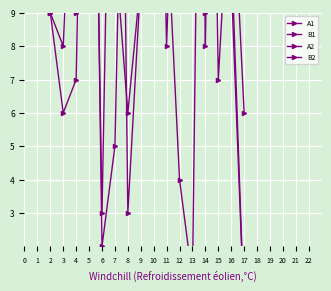

Rank the series by their maximum value, from highest to lowest.

B2, A1, B1, A2